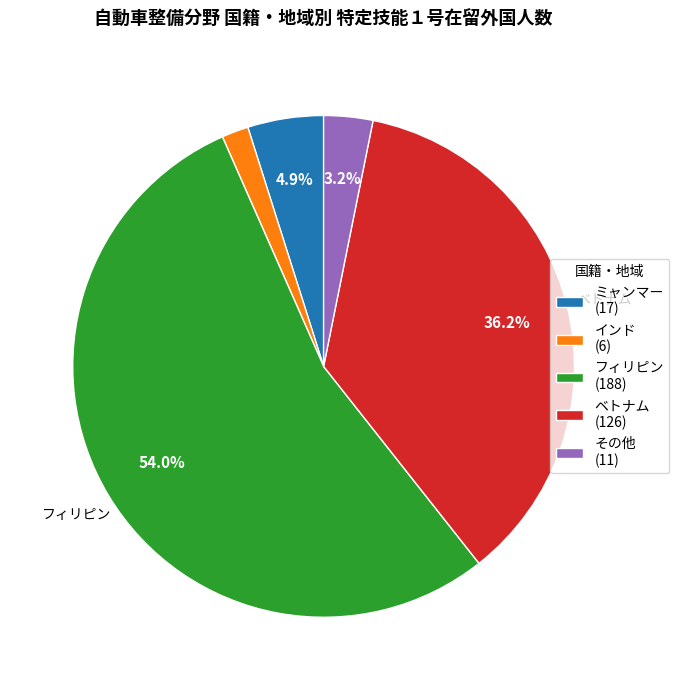

Which category accounts for the majority?

フィリピン (188)